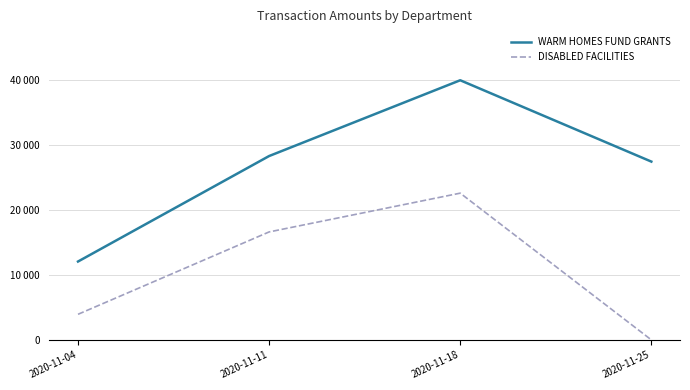

What are all the series names shown in the legend?

WARM HOMES FUND GRANTS, DISABLED FACILITIES